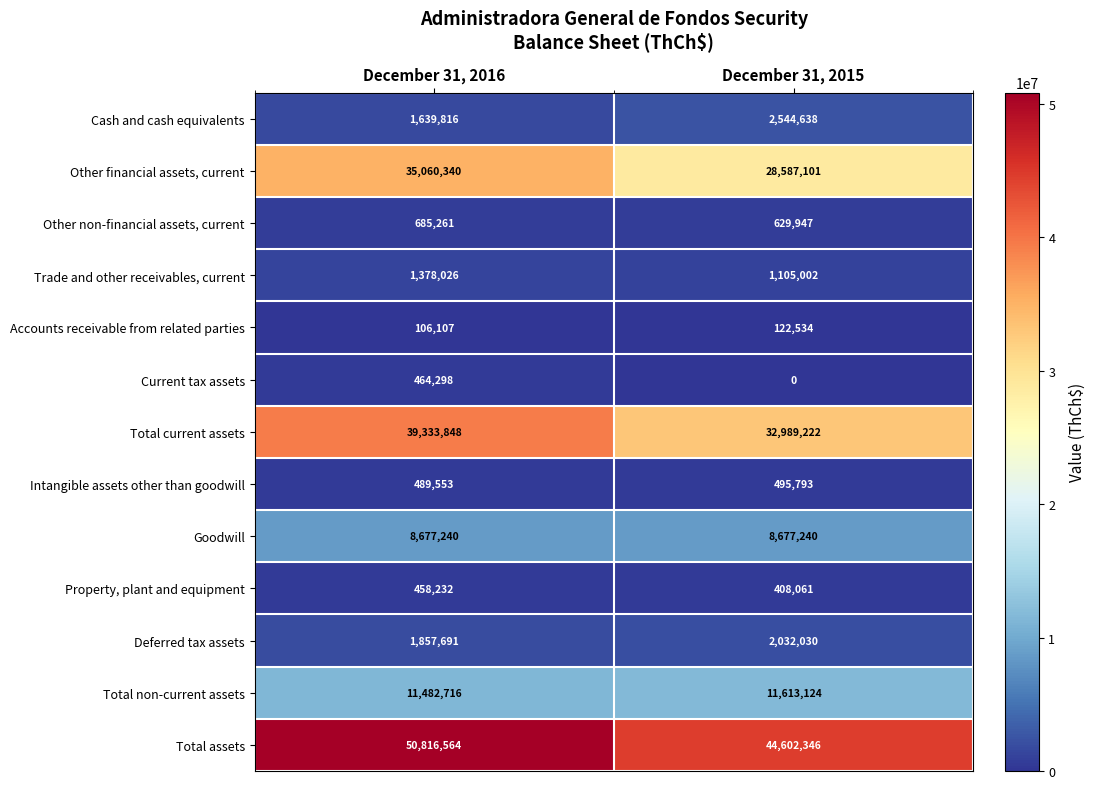

How many categories are shown in the chart?

2